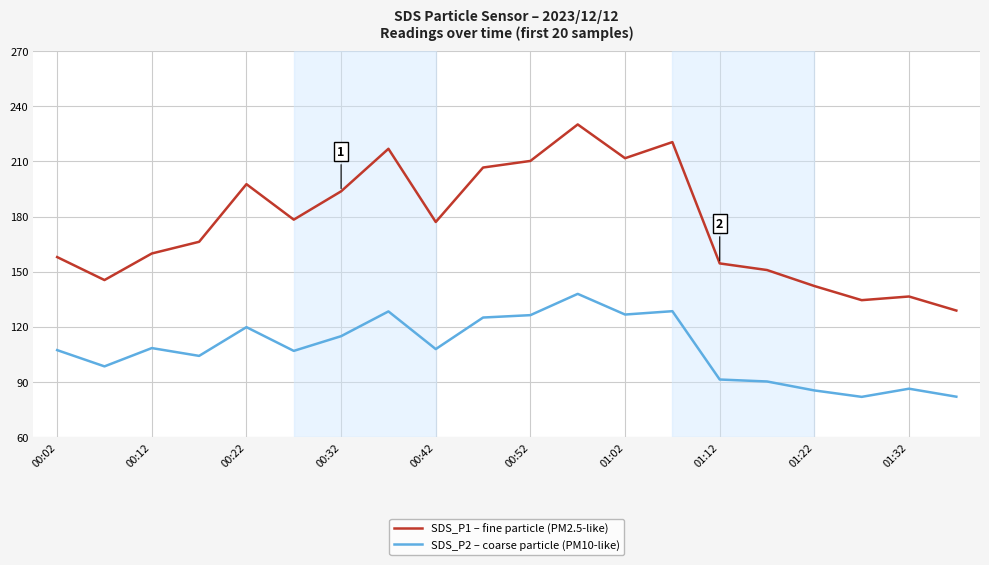

Rank the series by their average value, from lowest to highest.

SDS_P2 – coarse particle (PM10-like), SDS_P1 – fine particle (PM2.5-like)